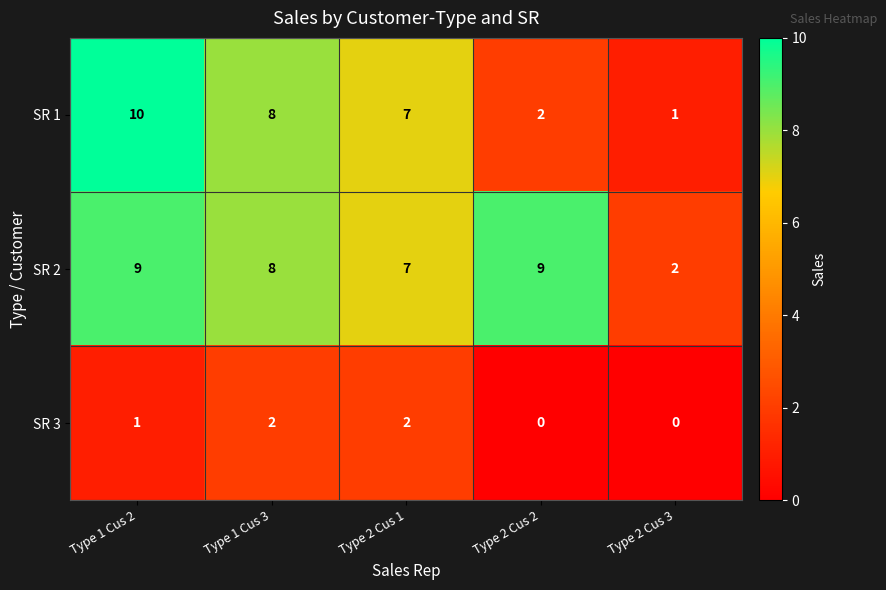

Count the number of data series in this chart.

3